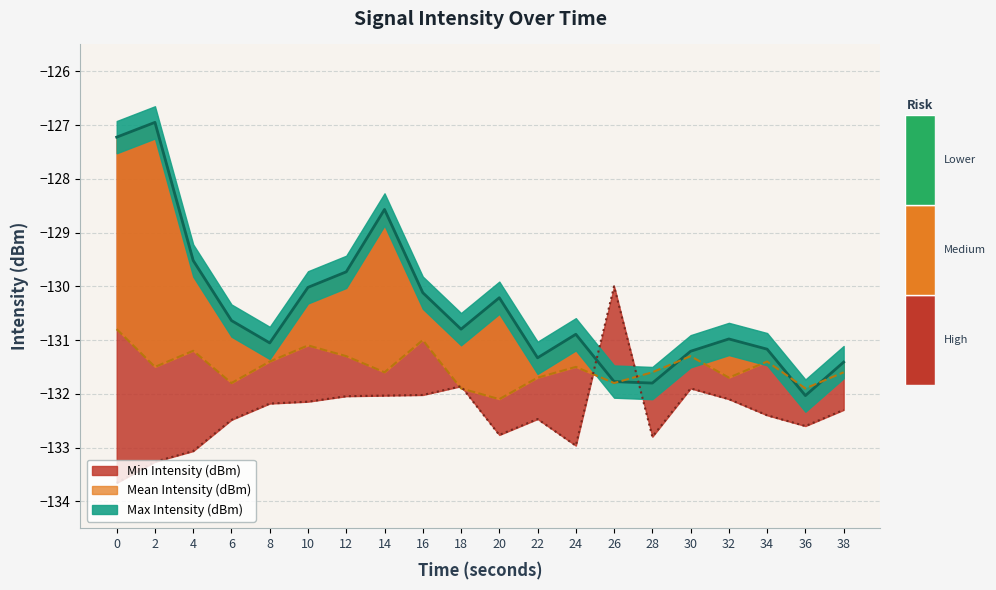

What is the greatest value displayed?

-127.0